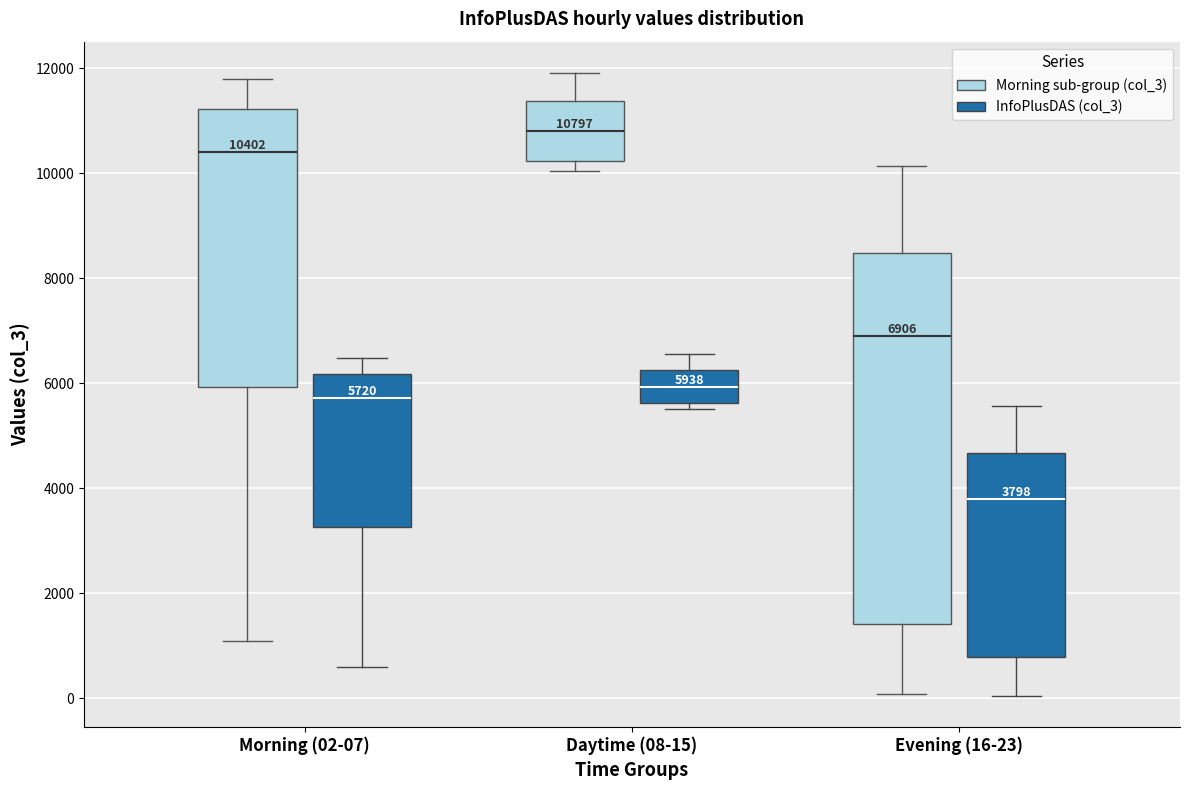

Which box is the tallest, from its lower edge to its upper edge?

Evening (16-23) (Morning sub-group (col_3))